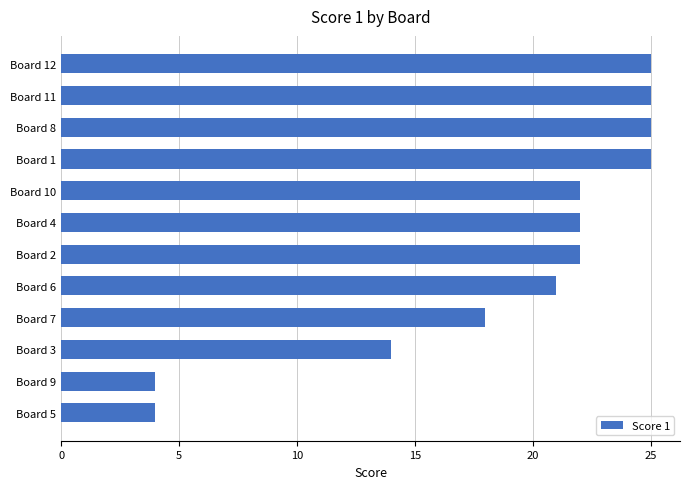

Count the number of data series in this chart.

1